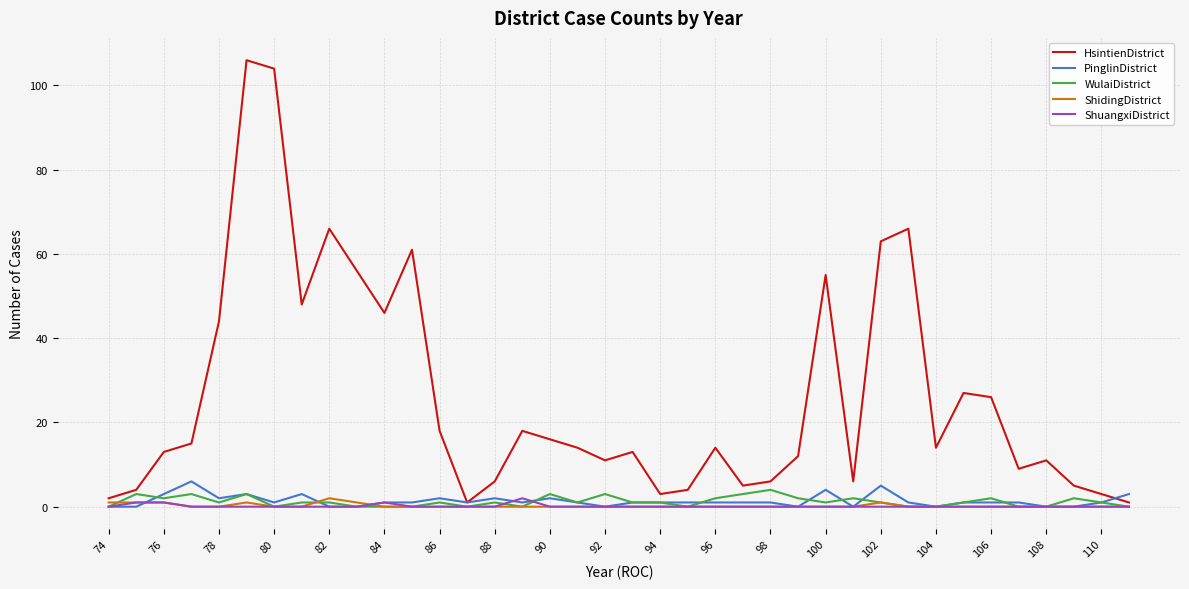

Count the number of categories in the chart.

38